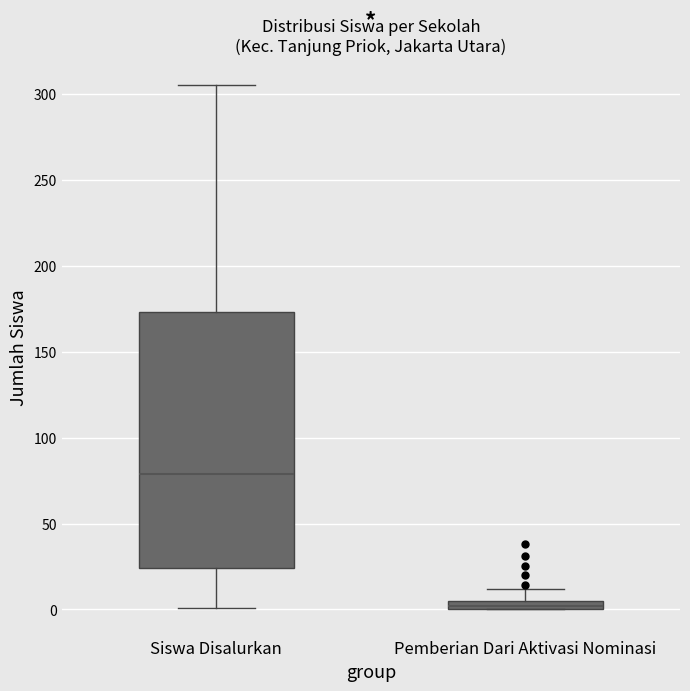

Which box's median line is the highest?

Siswa Disalurkan